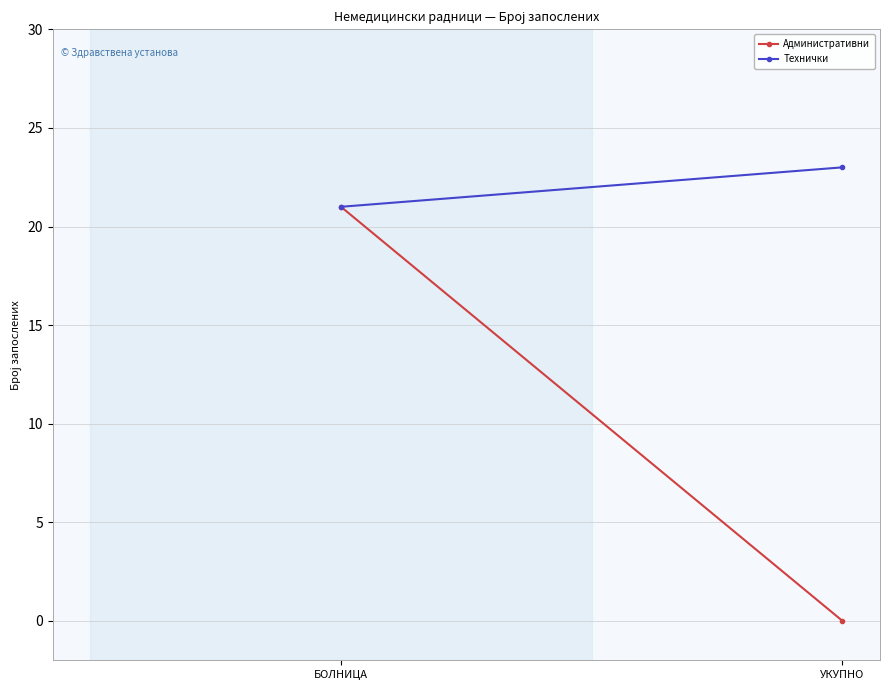

What is the maximum value for Технички?

23